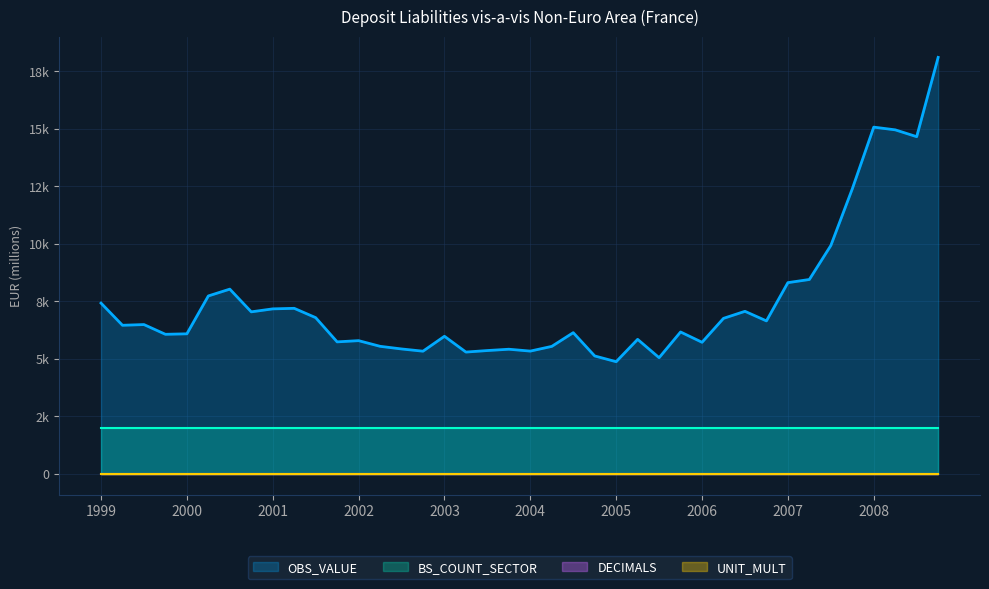

What is the minimum value for BS_COUNT_SECTOR?

2000